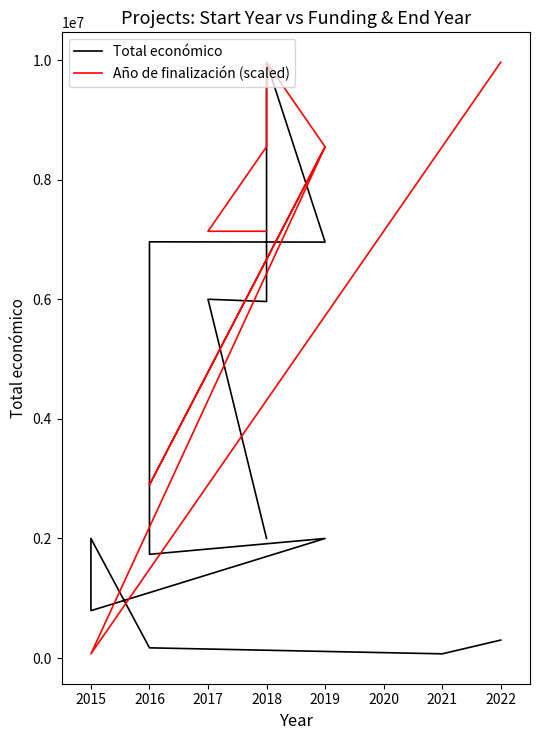

Is it true that Año de finalización (scaled) equals 12597734.2 at 2018?

False